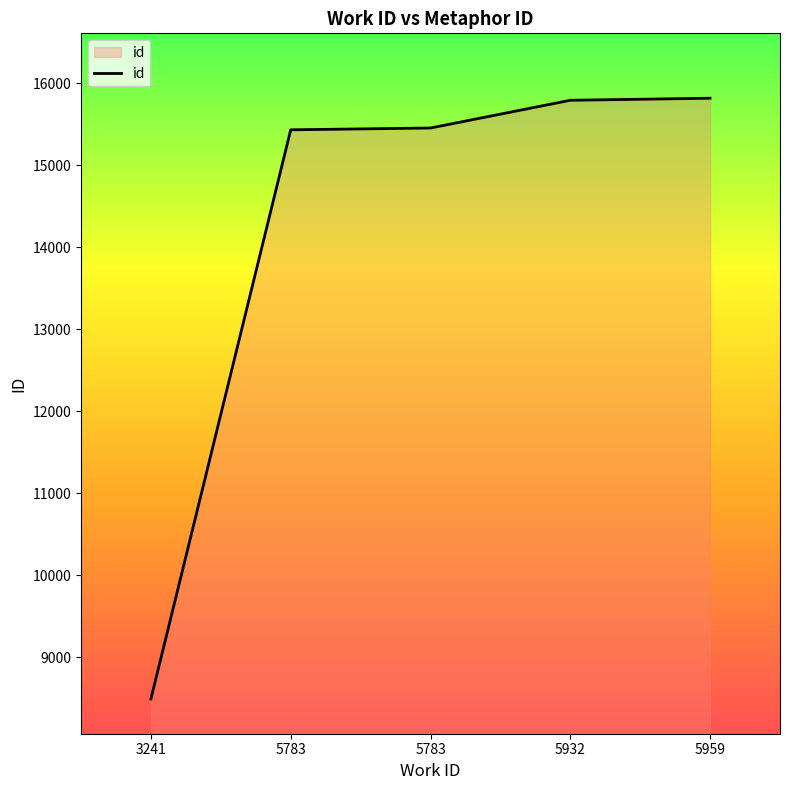

How many lines are shown in the chart?

1